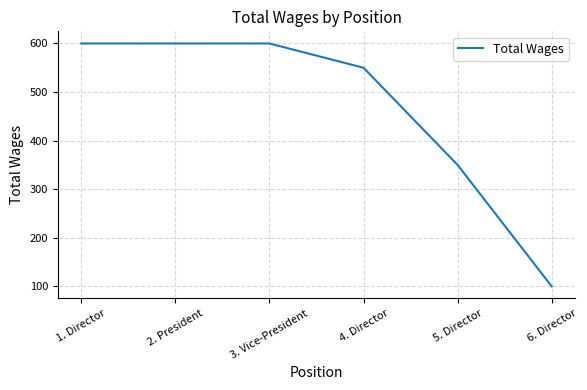

What position from the left is 5. Director?

5